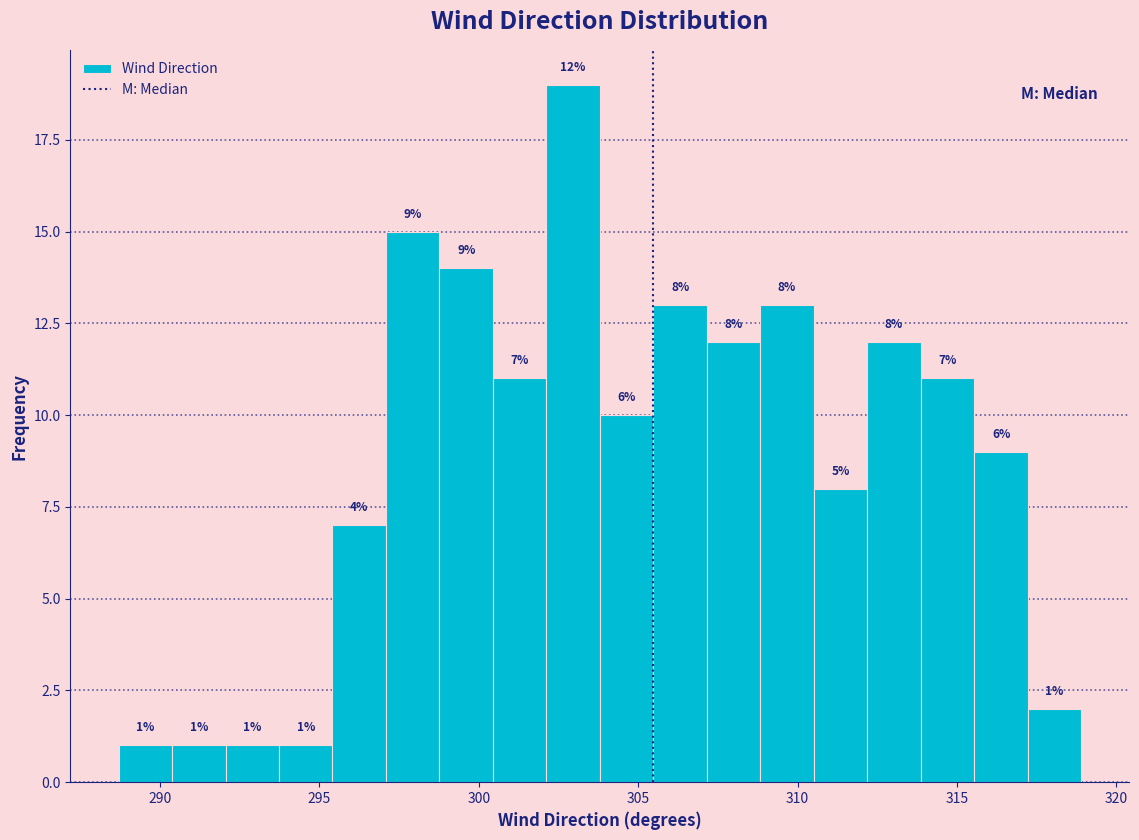

Around what value on the x-axis is the tallest bar? Give the approximate position of its centre, as read against the axis.

303.0